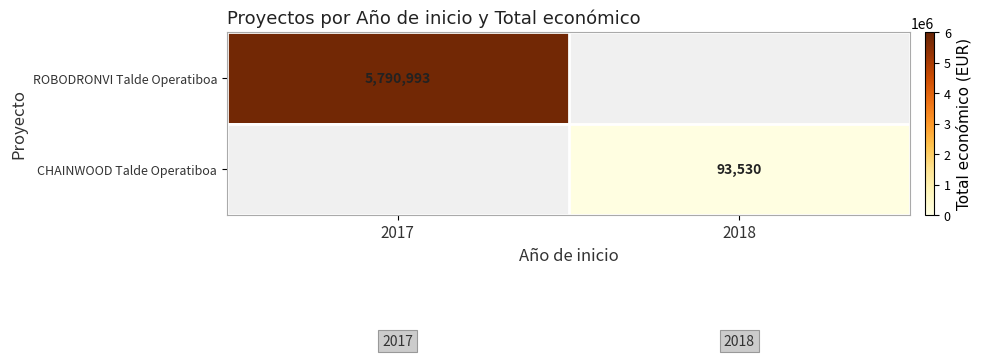

Is it true that CHAINWOOD Talde Operatiboa equals 93530 at 2018?

True